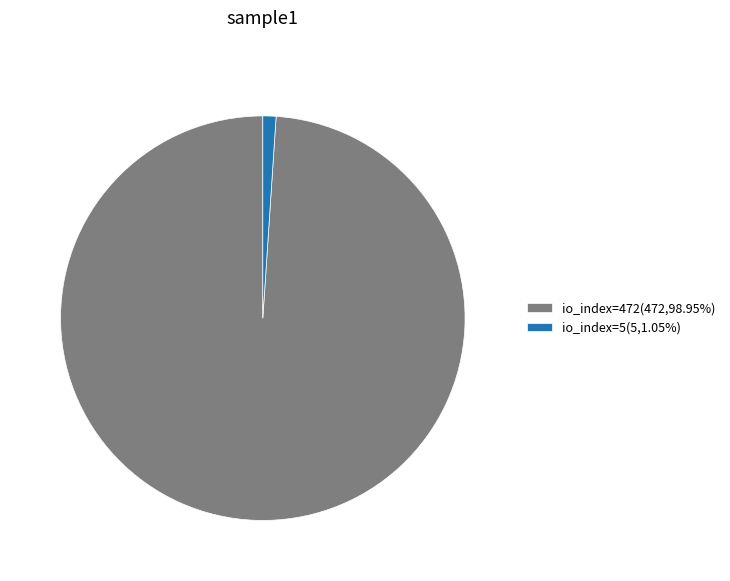

The io_index=5 slice represents 1% of the pie. True or false?

True